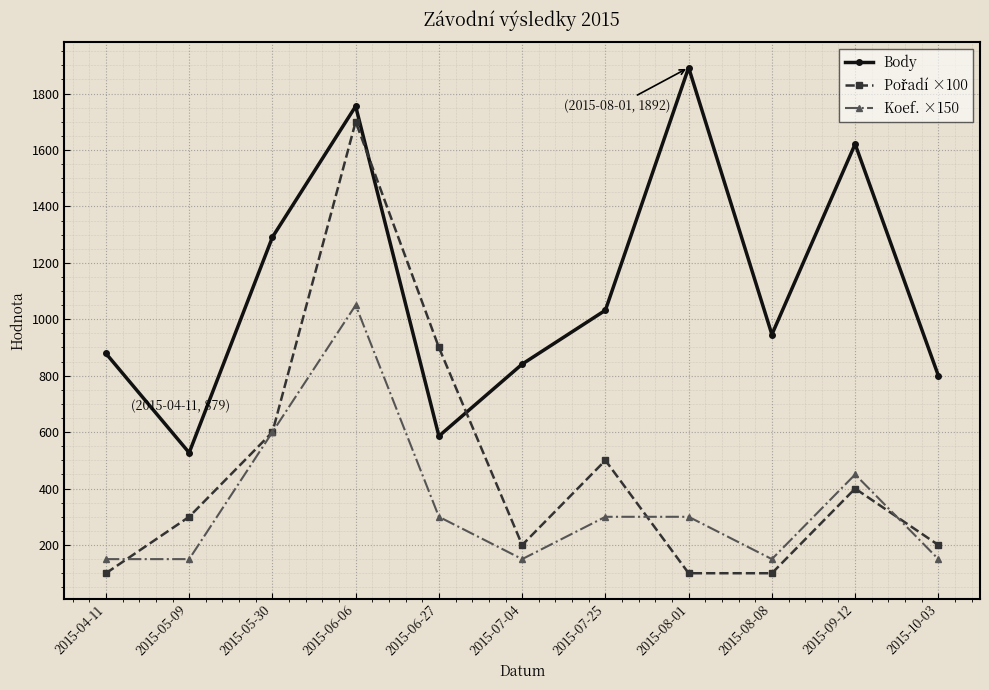

Where is the first local maximum for Body?

2015-06-06